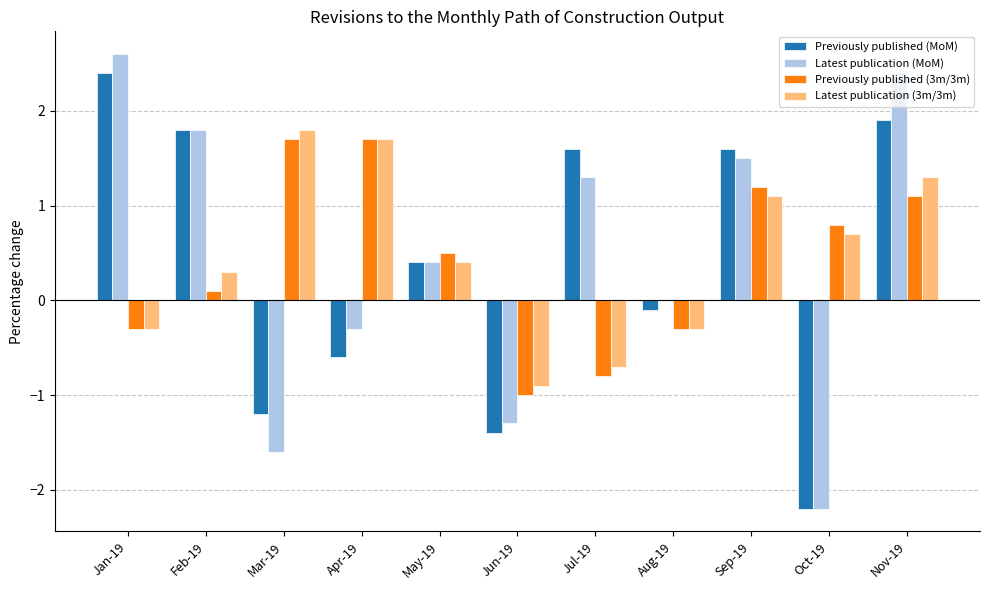

Reading left to right, extract all data points from this chart.

Previously published (MoM): 2.4	1.8	-1.2	-0.6	0.4	-1.4	1.6	-0.1	1.6	-2.2	1.9
Latest publication (MoM): 2.6	1.8	-1.6	-0.3	0.4	-1.3	1.3	0.0	1.5	-2.2	2.4
Previously published (3m/3m): -0.3	0.1	1.7	1.7	0.5	-1.0	-0.8	-0.3	1.2	0.8	1.1
Latest publication (3m/3m): -0.3	0.3	1.8	1.7	0.4	-0.9	-0.7	-0.3	1.1	0.7	1.3